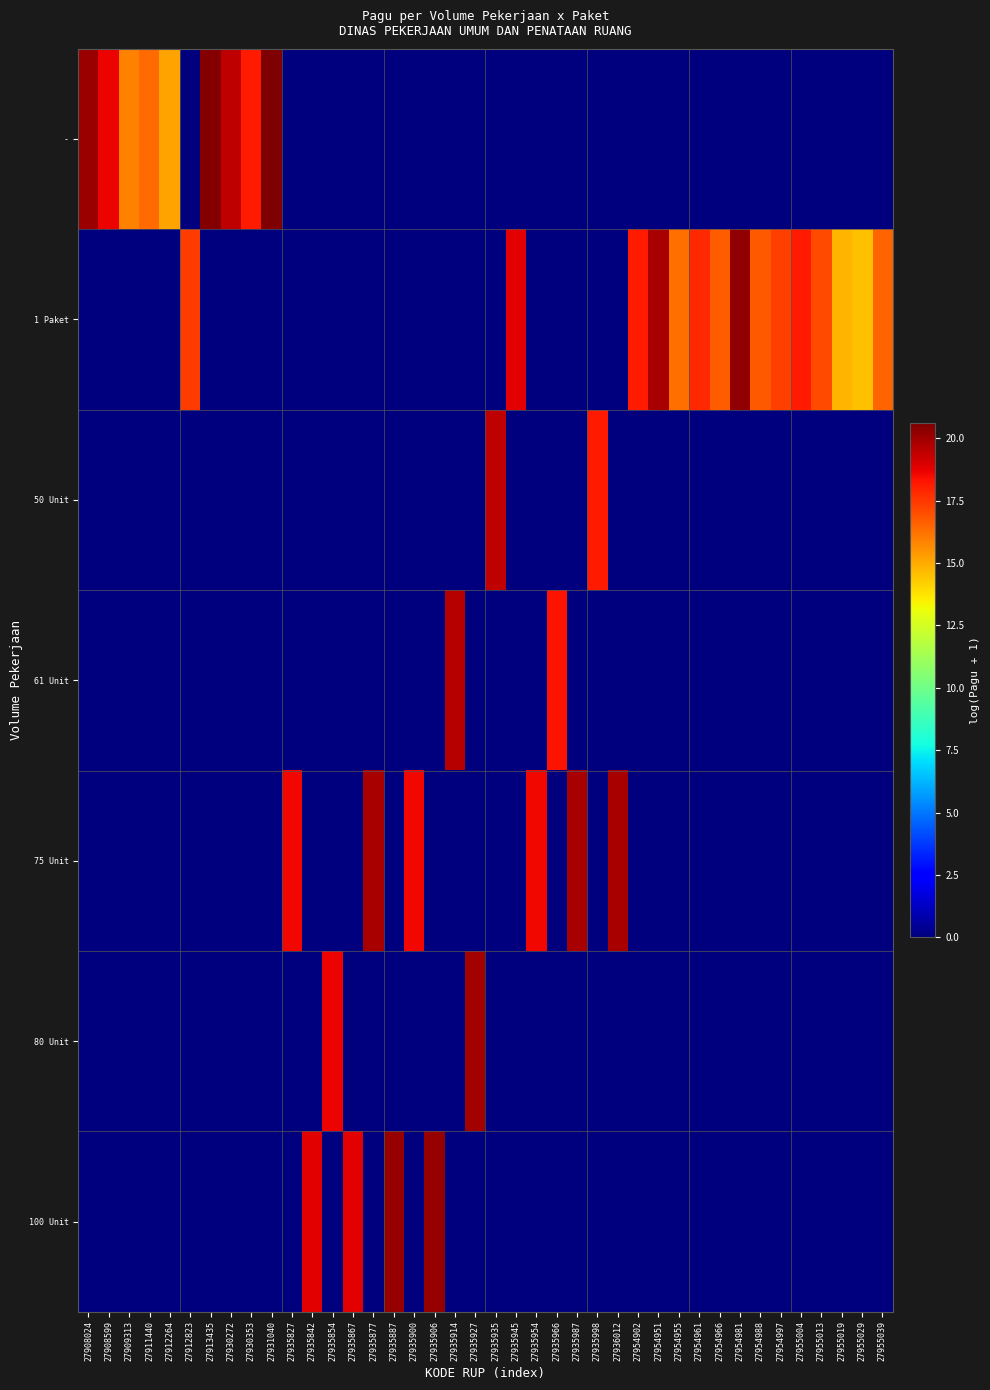

At how many categories does at least one series exceed 18?

27